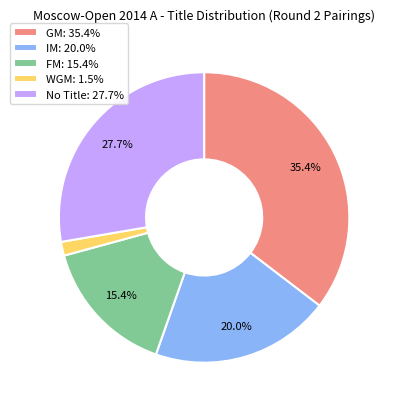

To the nearest percent, what is the average slice percentage?

20%